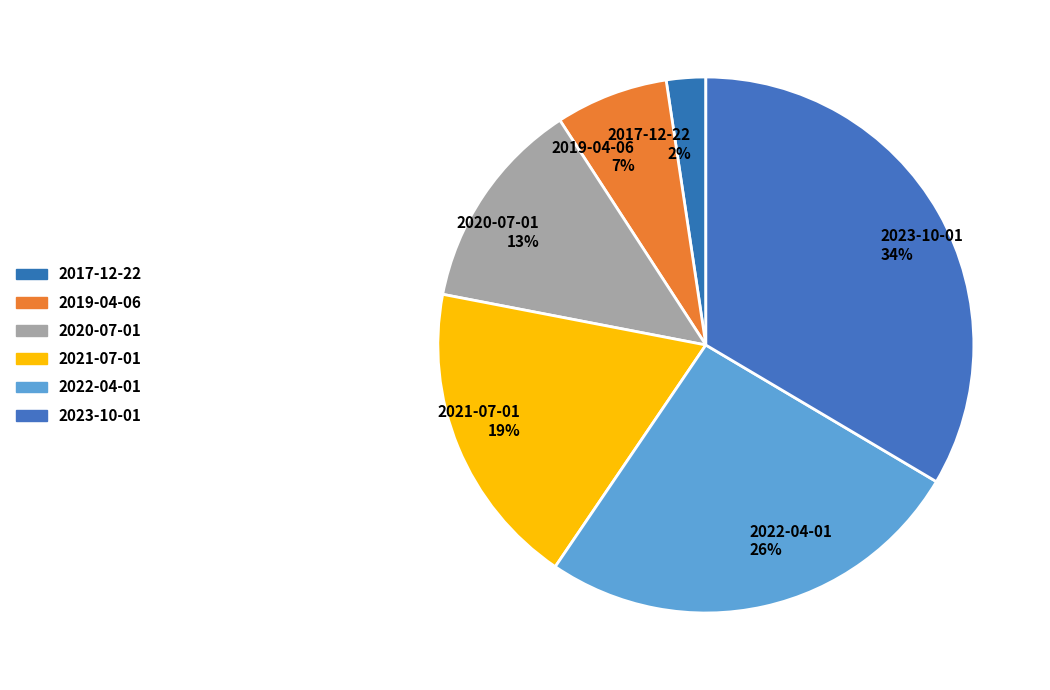

To the nearest percent, what portion does 2021-07-01 represent?

19%